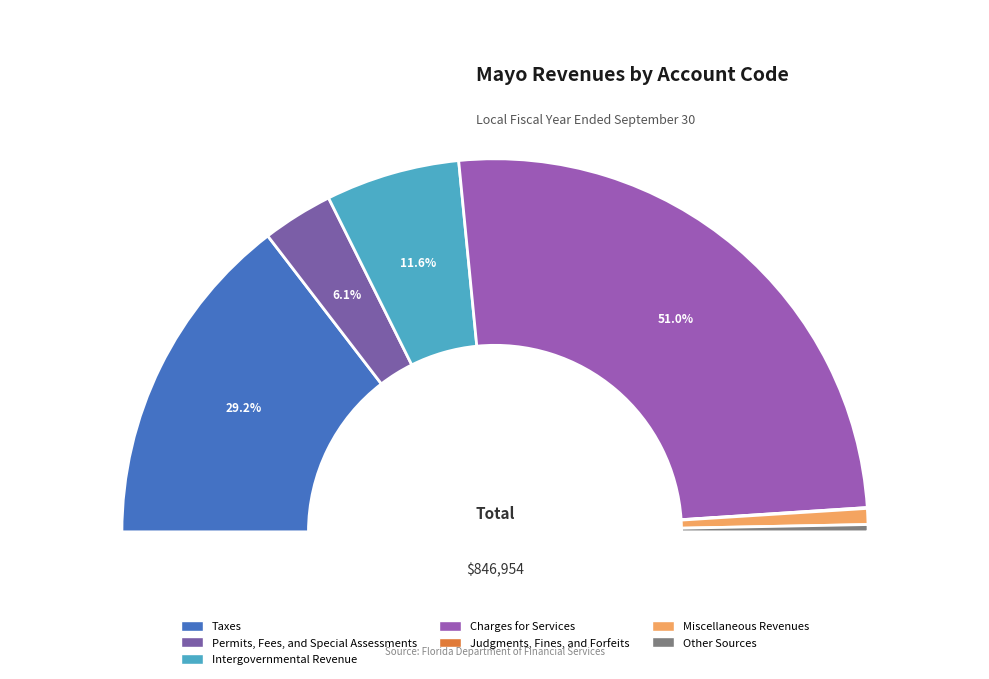

What percentage do Permits, Fees, and Special Assessments and Intergovernmental Revenue together represent?

17.7%